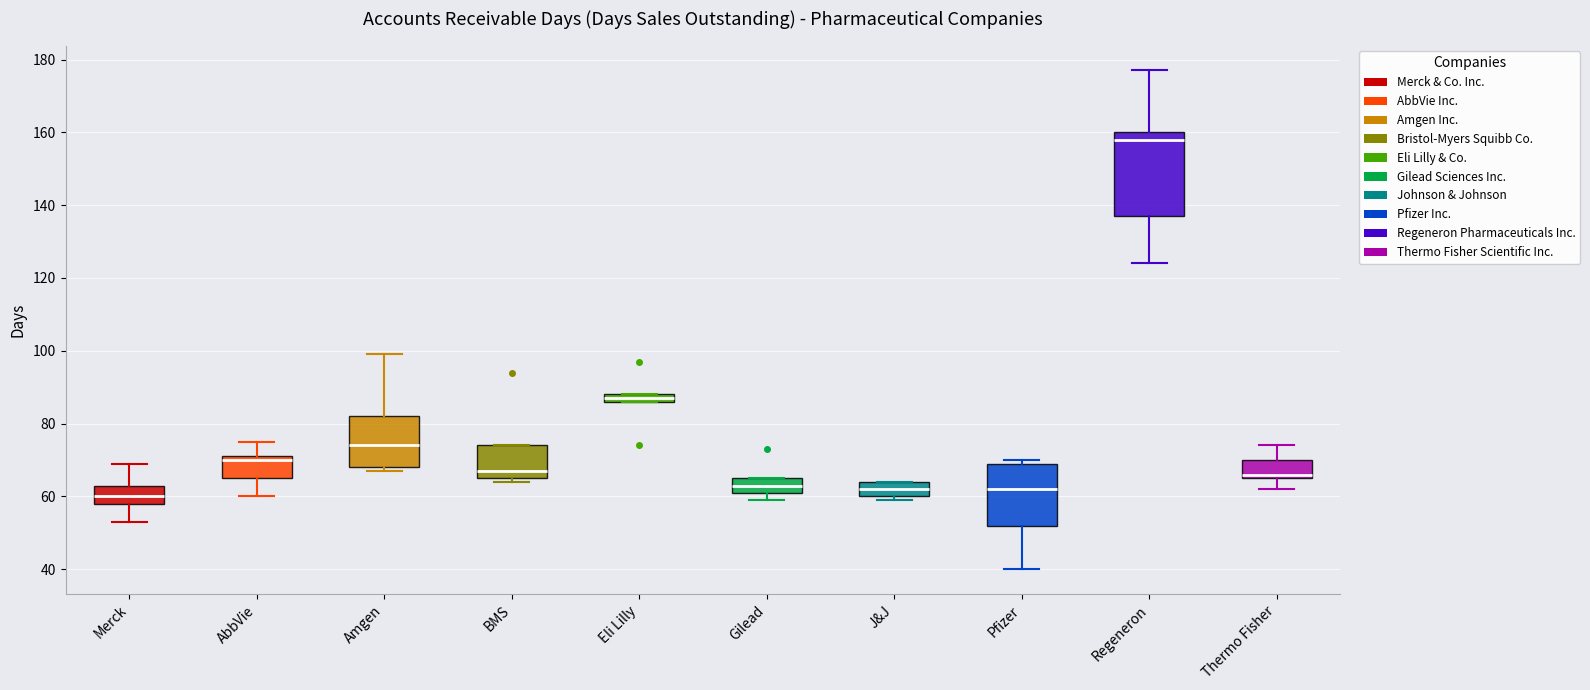

Where does the upper whisker of the box for Thermo Fisher end on the y-axis? The values are not printed on the chart, so give them approximately, as read against the axis.

74